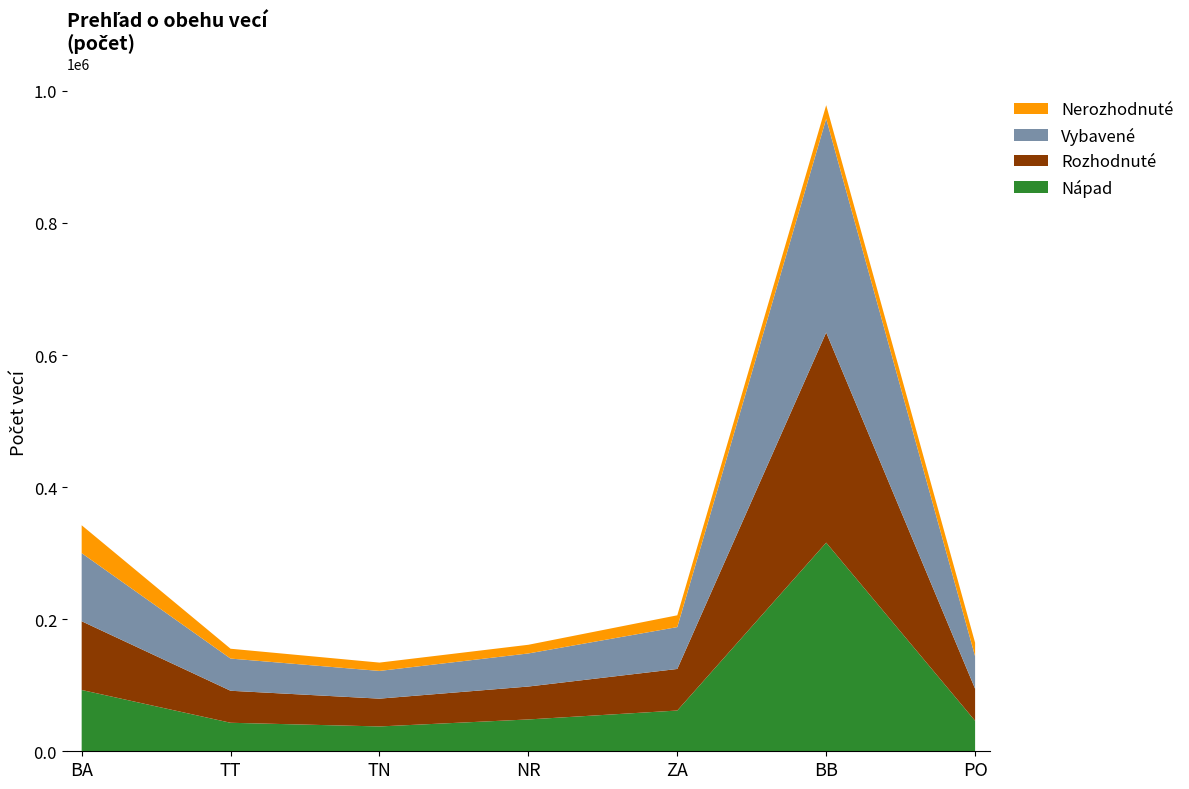

Reading left to right, transcribe all the data shown in this chart.

Nápad: 92833	43174	37602	48212	61716	315949	46182
Rozhodnuté: 104080	48476	42102	49849	62936	318184	48512
Vybavené: 103136	48737	41973	50094	63417	323769	49174
Nerozhodnuté: 42241	14900	12622	13130	17849	20523	20523